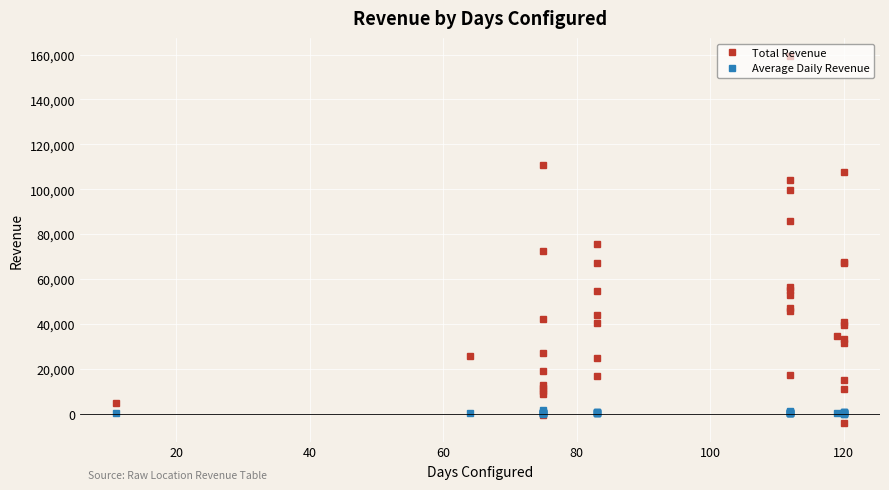

Reading left to right, what are all the values shown in this chart?

Total Revenue: 4866.7	25775.2	18926.5	72698.3	110787.0	-611.1	41973.5	26942.1	8833.6	10197.5	12930.1	11576.5	75610.6	54699.6	44131.1	24993.4	40504.7	67276.9	16849.4	159208.0	45784.7	99753.3	104146.9	56670.3	85825.5	55204.7	47150.7	52875.3	17356.0	34423.2	15132.6	107524.4	-4275.6	67388.4	40881.7	67358.1	31321.3	33263.2	11210.9	39407.7
Average Daily Revenue: 442.4	402.7	252.3	969.3	1477.2	-8.2	559.6	359.2	117.8	136.0	172.4	154.3	911.0	659.0	531.7	301.1	488.0	810.6	203.0	1421.5	408.8	890.6	929.9	506.0	766.3	492.9	421.0	472.1	155.0	289.3	126.1	896.0	-35.6	561.6	340.7	561.3	261.0	277.2	93.4	328.4